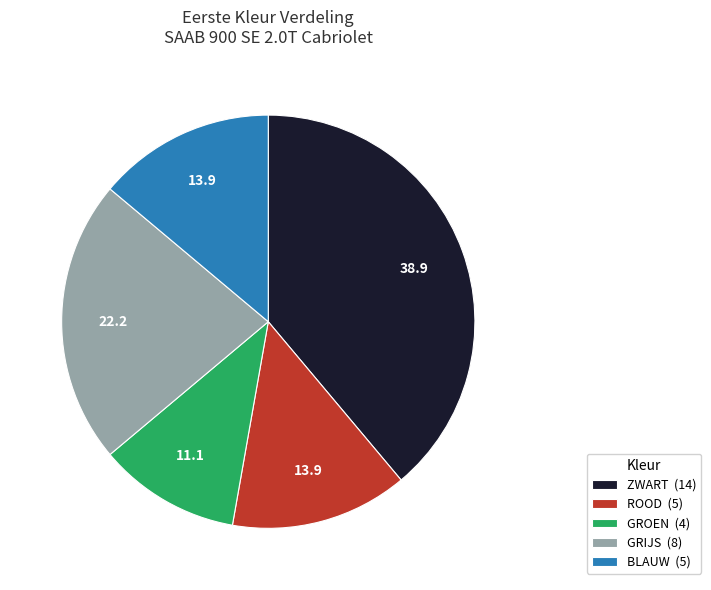

Between ZWART (14) and GRIJS (8), which is larger?

ZWART (14)